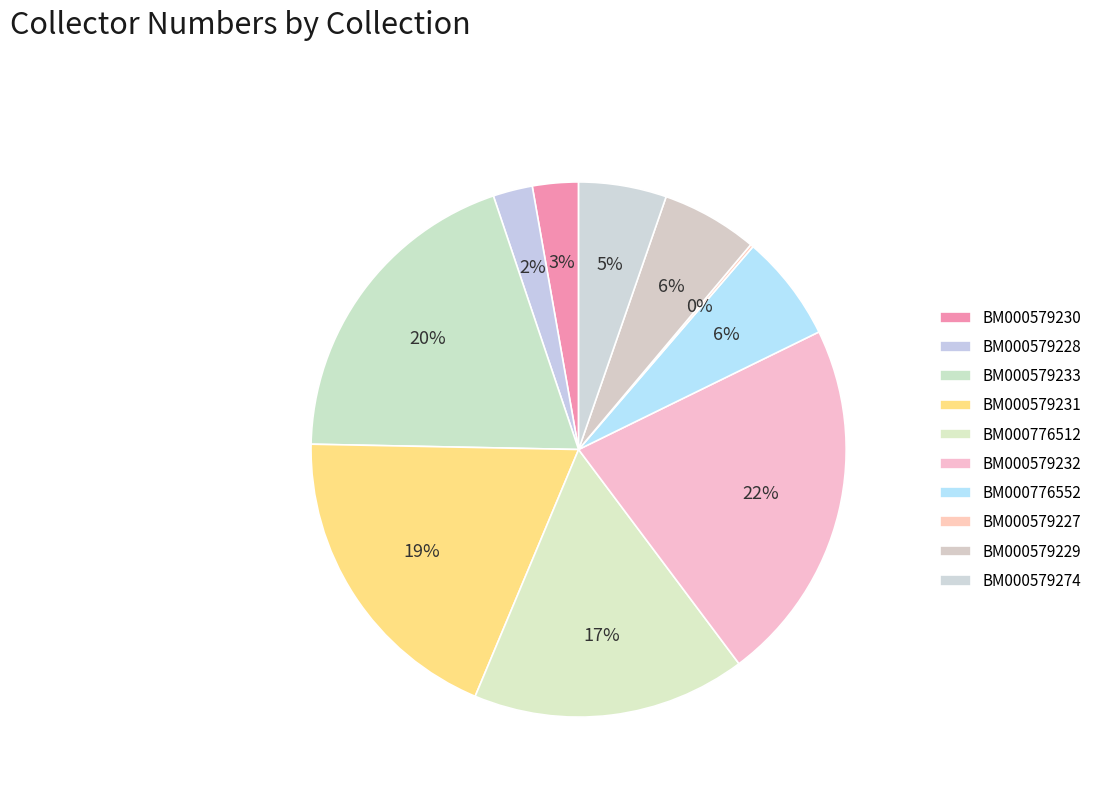

Does BM000579230 represent more than half of the total?

No